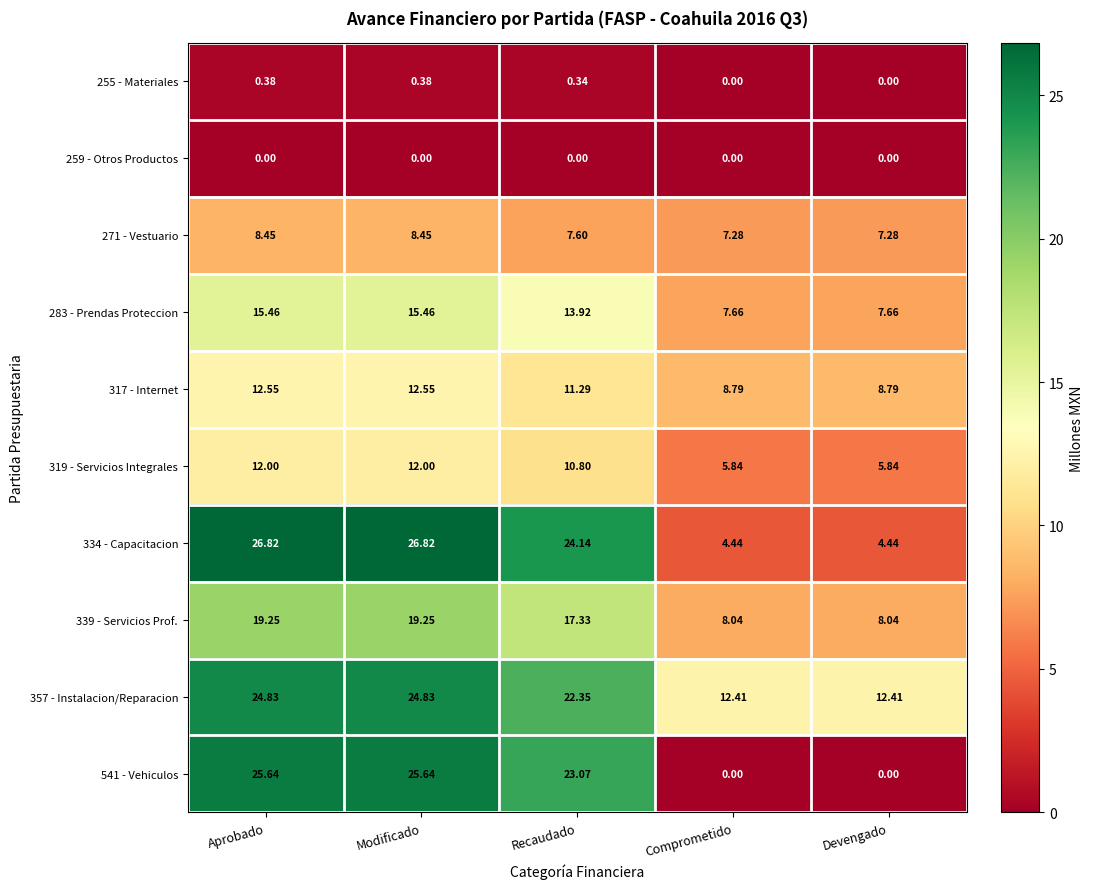

Is the value of 339 - Servicios Prof. at Aprobado greater than the value of 283 - Prendas Proteccion at Devengado?

Yes